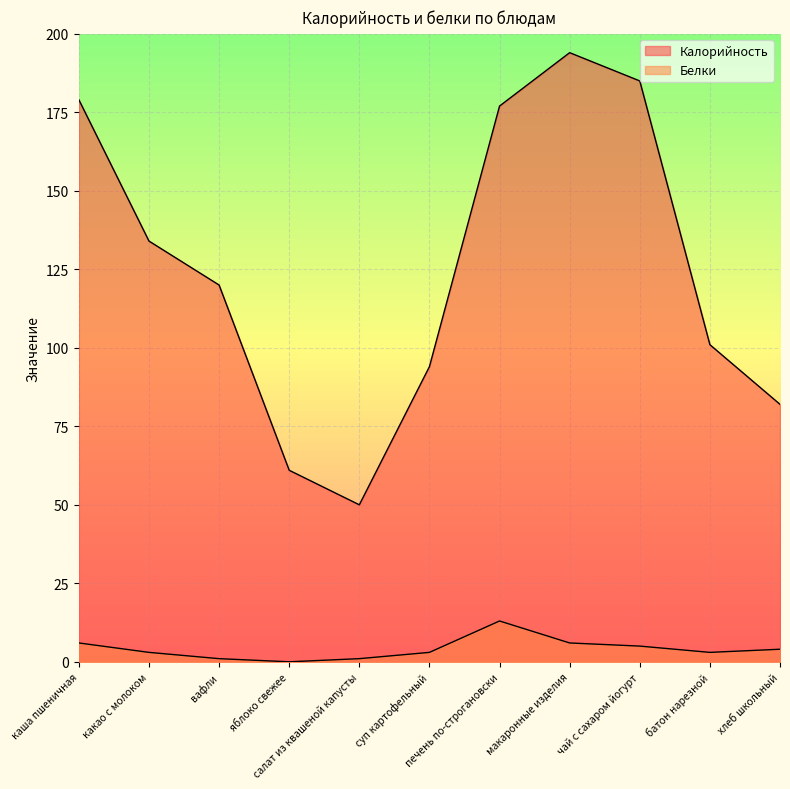

Reading left to right, what are all the values shown in this chart?

Калорийность: каша пшеничная=179	какао с молоком=134	вафли=120	яблоко свежее=61	салат из квашеной капусты=50	суп картофельный=94	печень по-строгановски=177	макаронные изделия=194	чай с сахаром йогурт=185	батон нарезной=101	хлеб школьный=82
Белки: каша пшеничная=6	какао с молоком=3	вафли=1	яблоко свежее=0	салат из квашеной капусты=1	суп картофельный=3	печень по-строгановски=13	макаронные изделия=6	чай с сахаром йогурт=5	батон нарезной=3	хлеб школьный=4